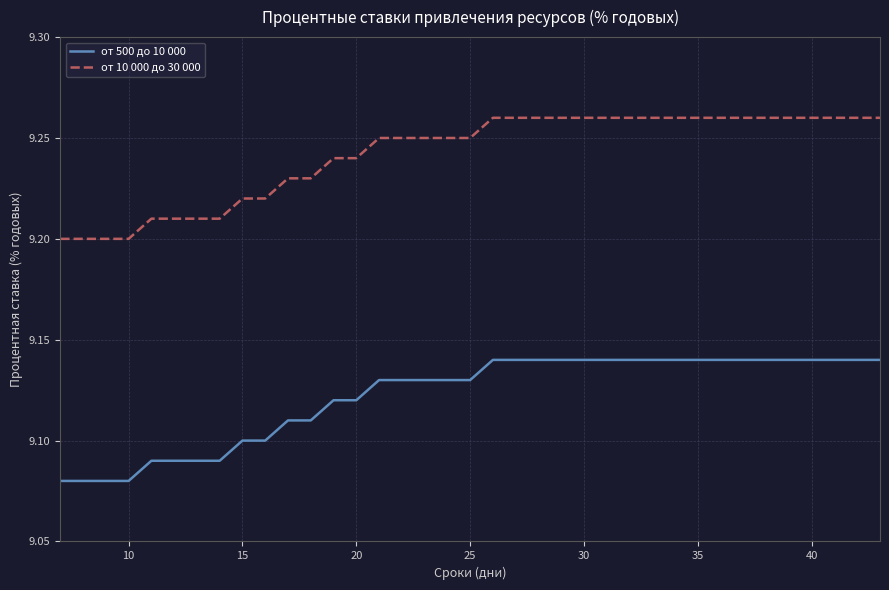

Rank the series by their average value, from highest to lowest.

от 10 000 до 30 000, от 500 до 10 000